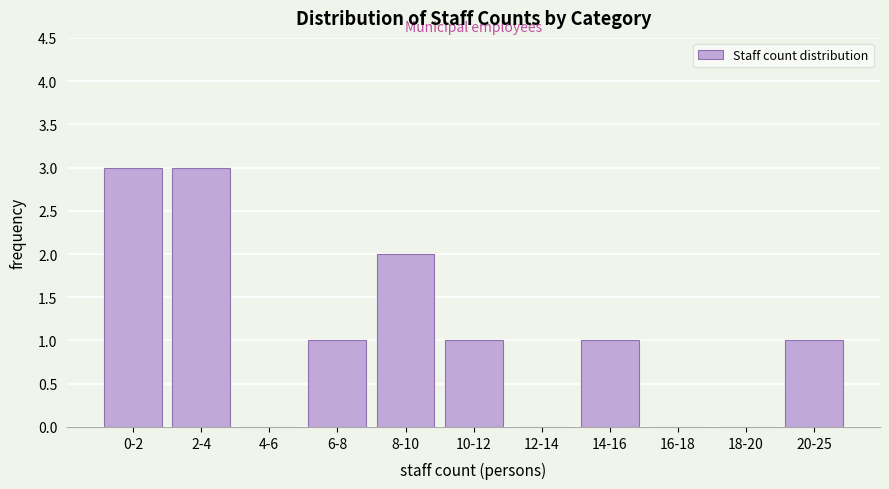

Reading left to right, extract all data points from this chart.

0-2=3	2-4=3	4-6=0	6-8=1	8-10=2	10-12=1	12-14=0	14-16=1	16-18=0	18-20=0	20-25=1